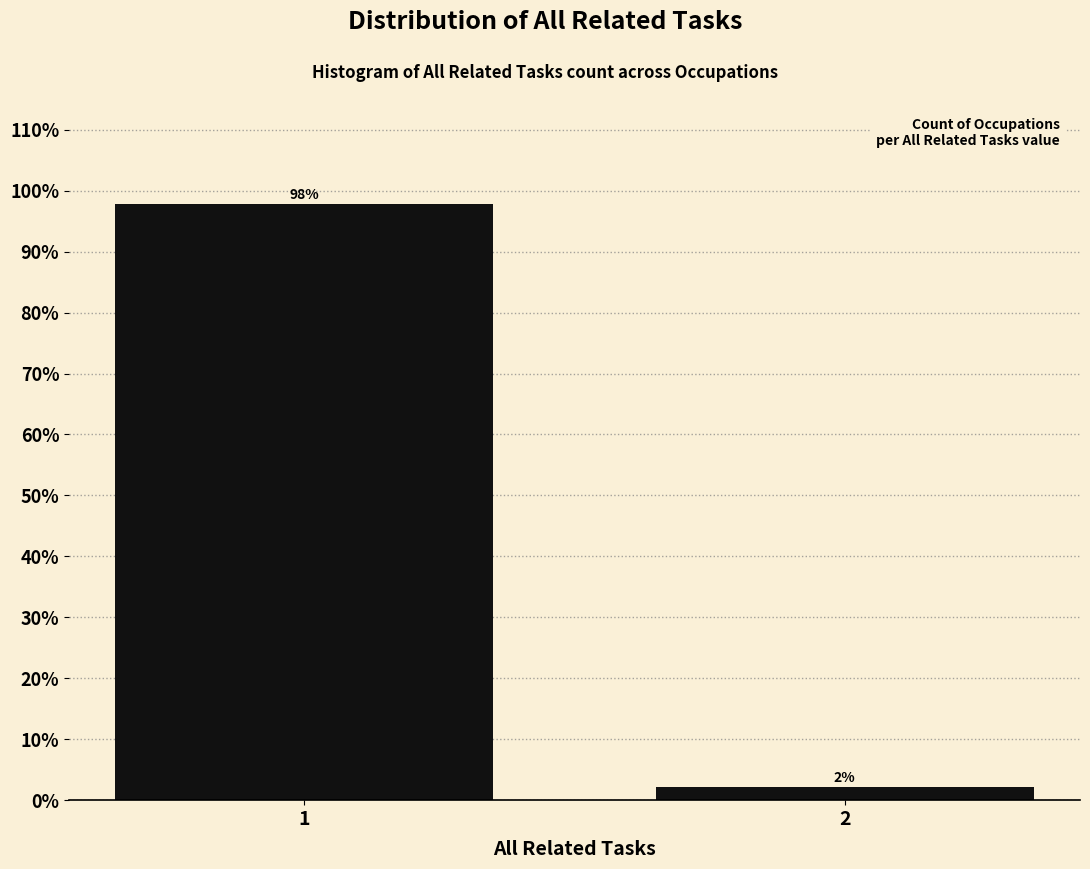

Rank the categories by value from lowest to highest.

2, 1